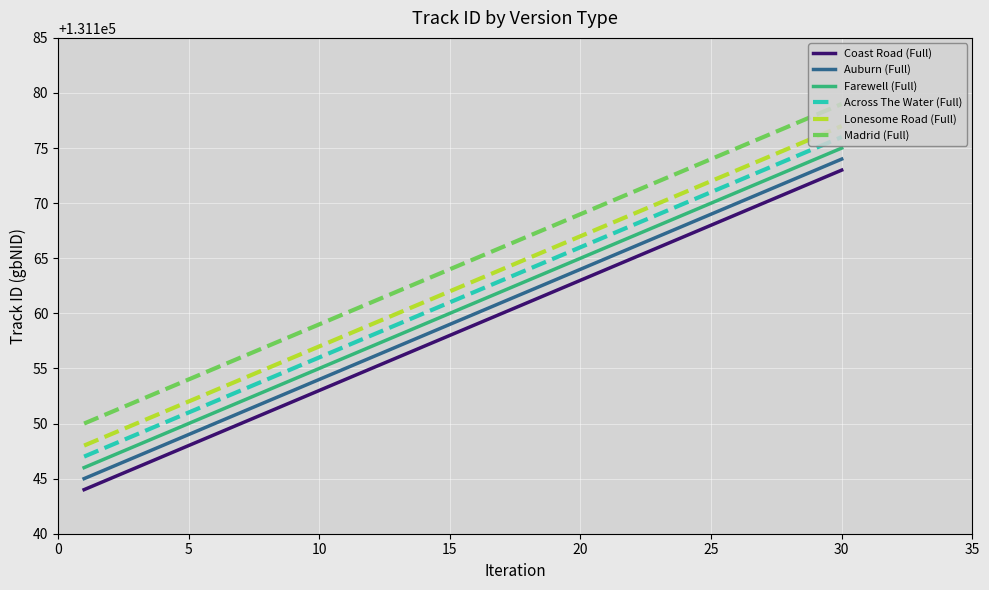

Reading left to right, extract all data points from this chart.

Coast Road (Full): 131144	131158	131173
Auburn (Full): 131145	131159	131174
Farewell (Full): 131146	131160	131175
Across The Water (Full): 131147	131161	131176
Lonesome Road (Full): 131148	131162	131177
Madrid (Full): 131150	131164	131179